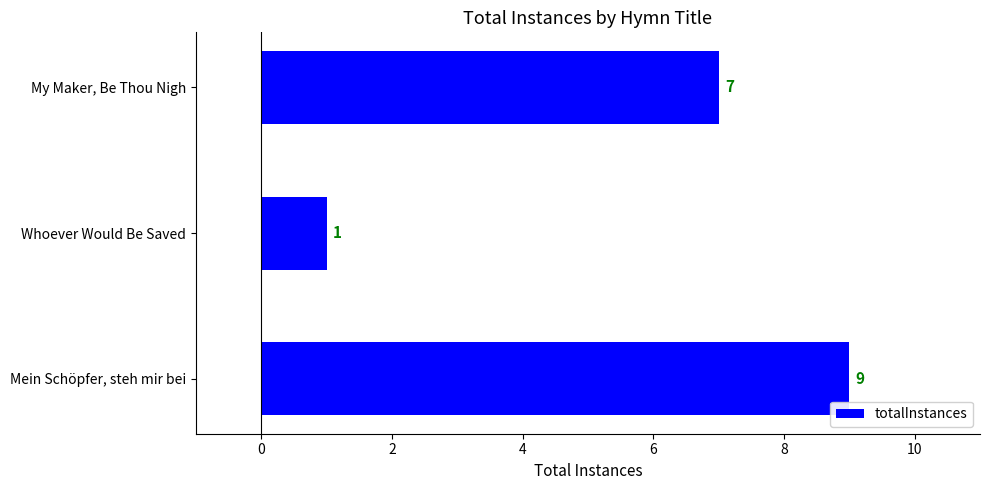

What is the maximum value shown in the chart?

9